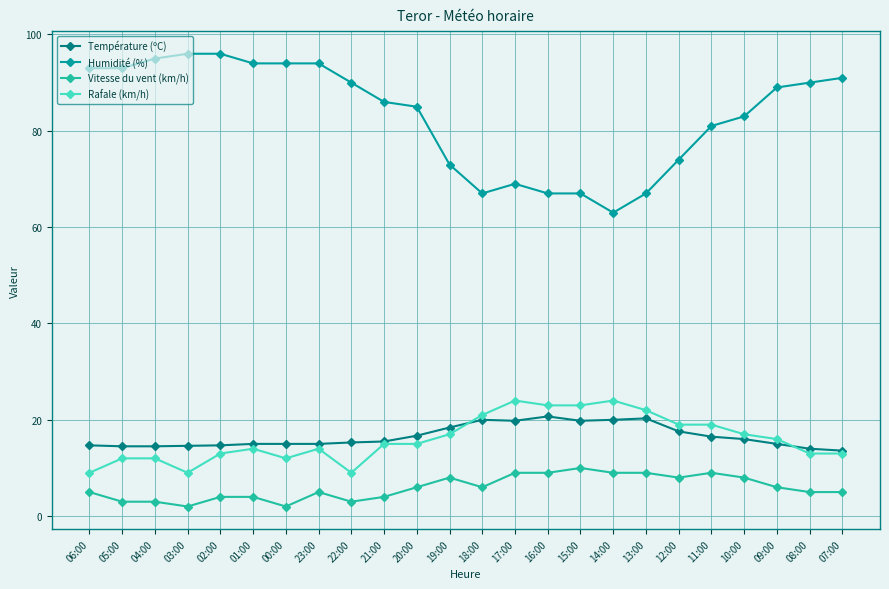

What is the maximum value shown in the chart?

96.0